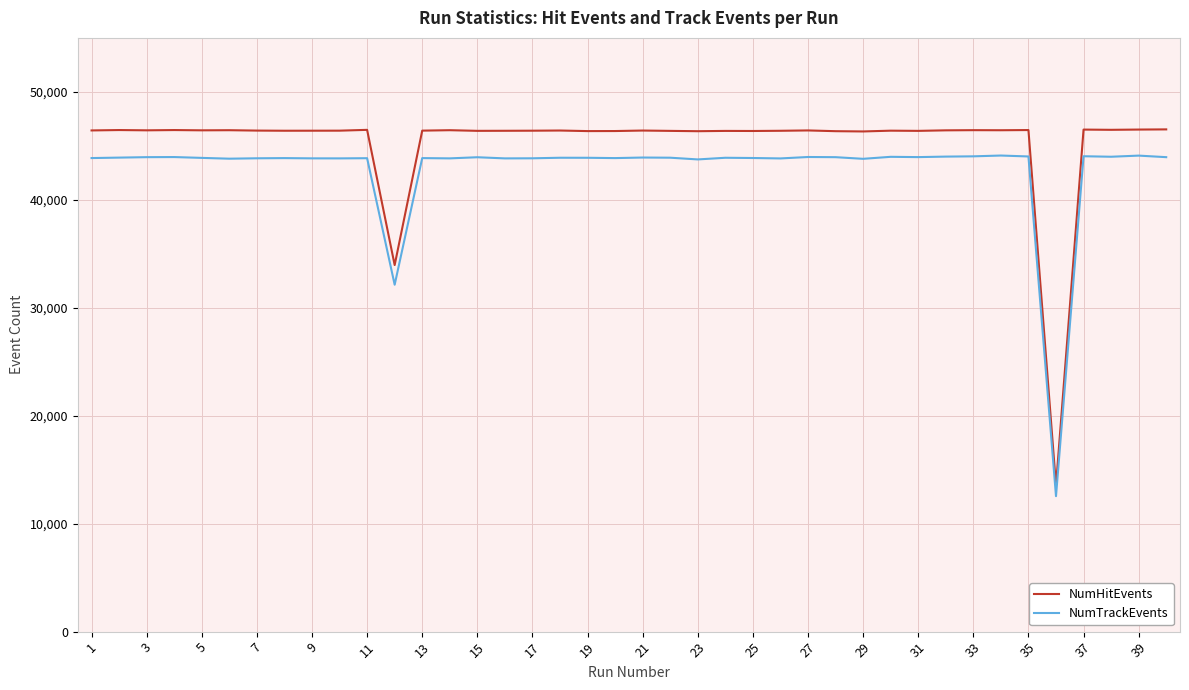

Which series has the largest total across all categories?

NumHitEvents